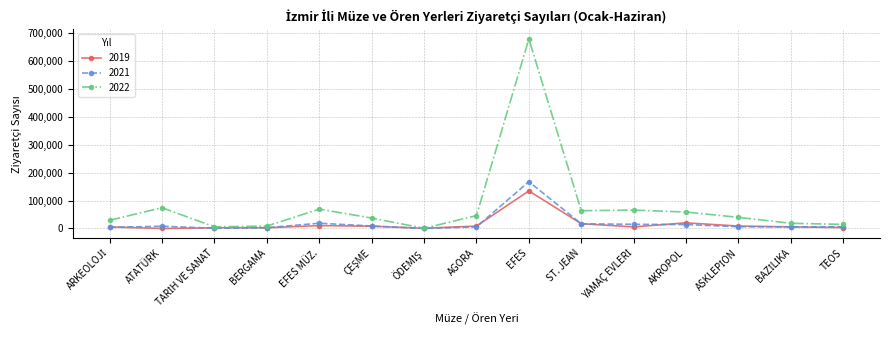

True or false: 2021 and 2019 intersect in this chart.

True